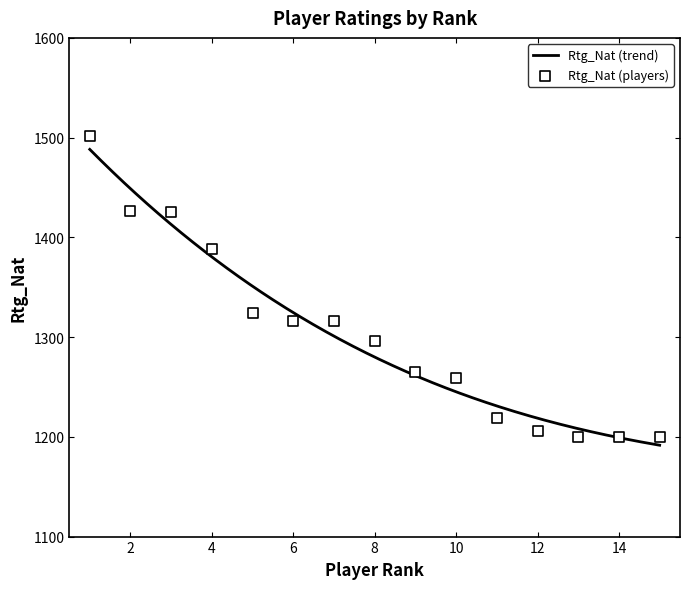

What is the minimum value for Rtg_Nat (trend)?

1191.6